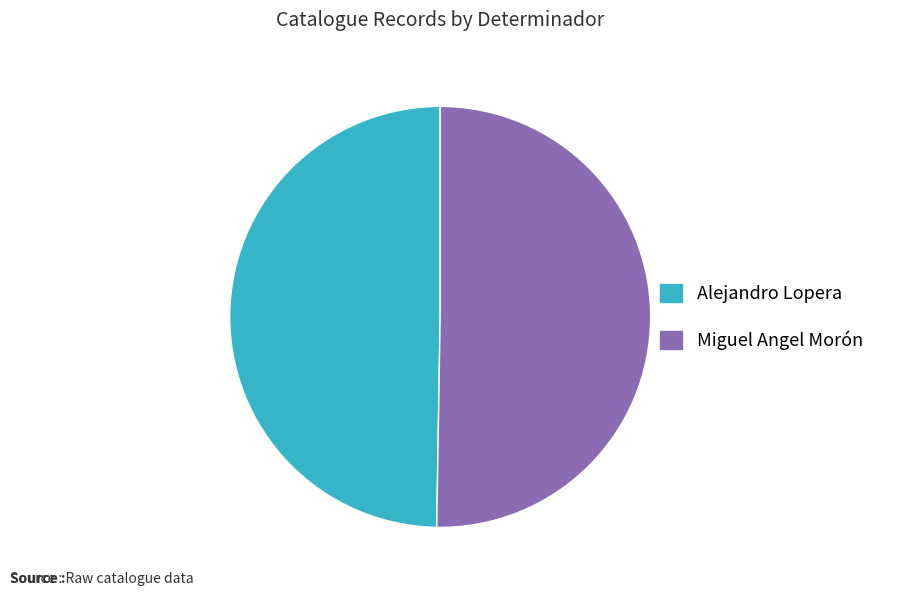

What is the smallest slice in the pie chart?

Alejandro Lopera